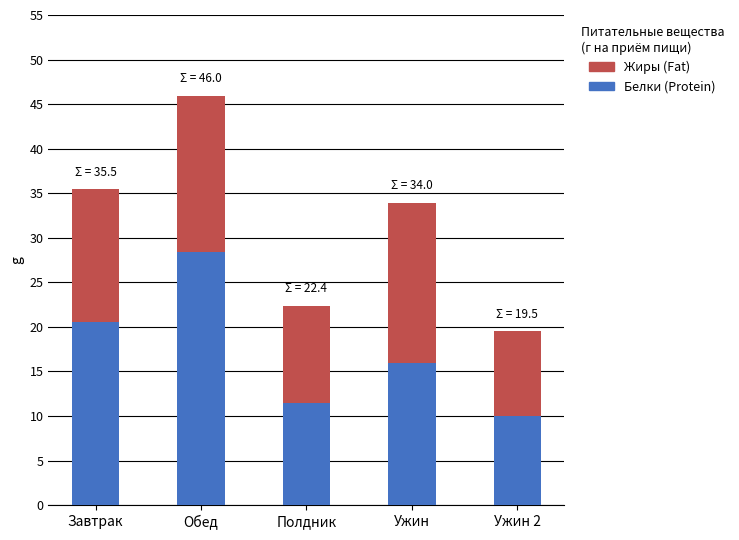

Which category has the highest value in the Белки (Protein) series?

Обед